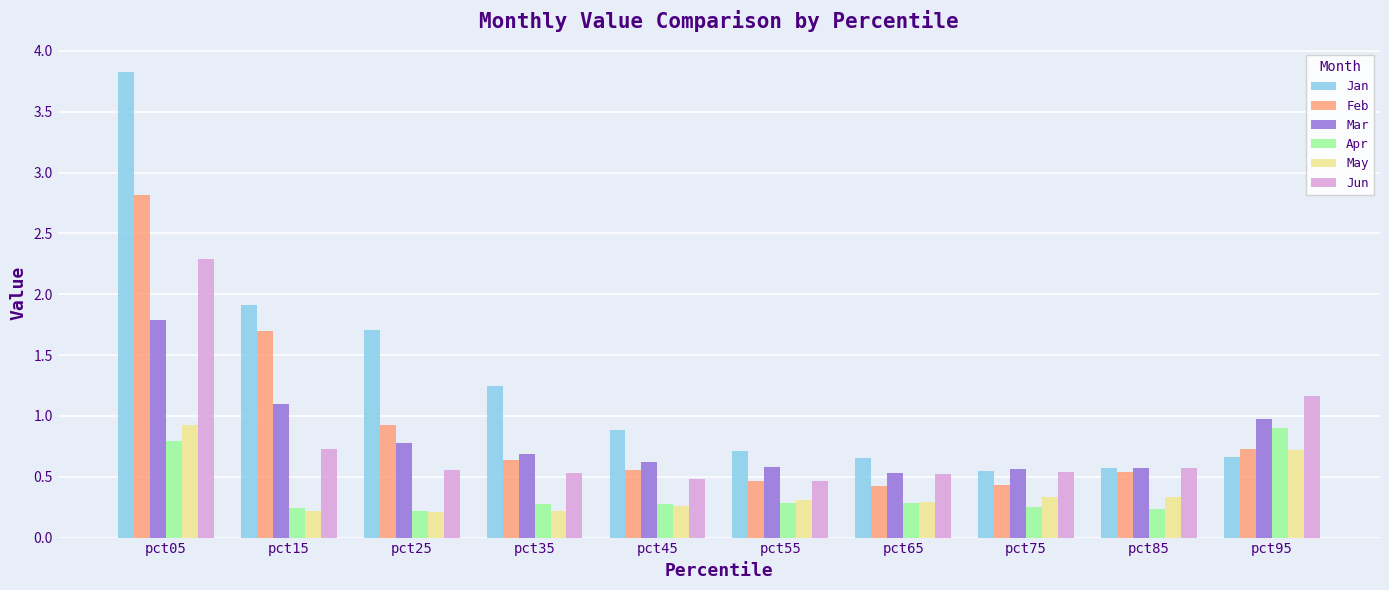

Which series has the largest total across all categories?

Jan